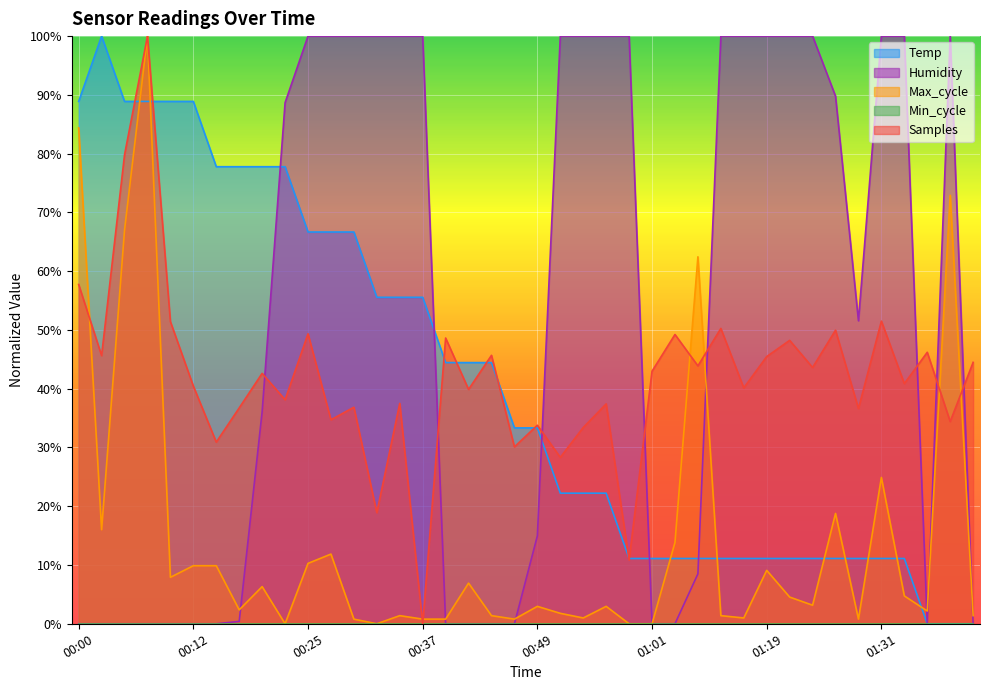

Where is Humidity nearest to the value 50?

01:29